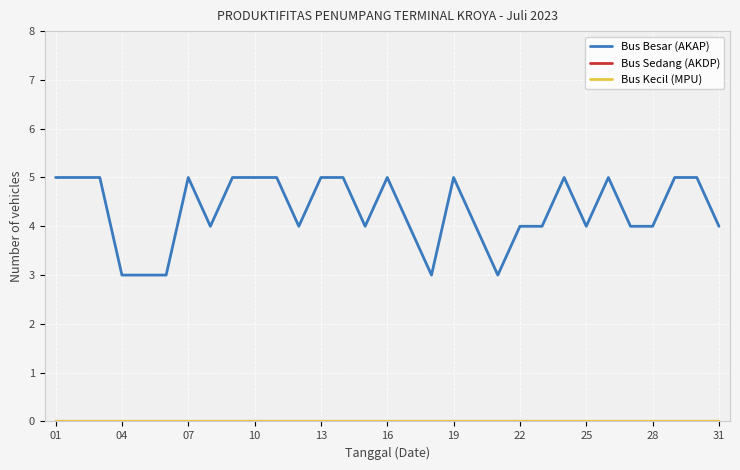

Which category has the highest value across all series?

01